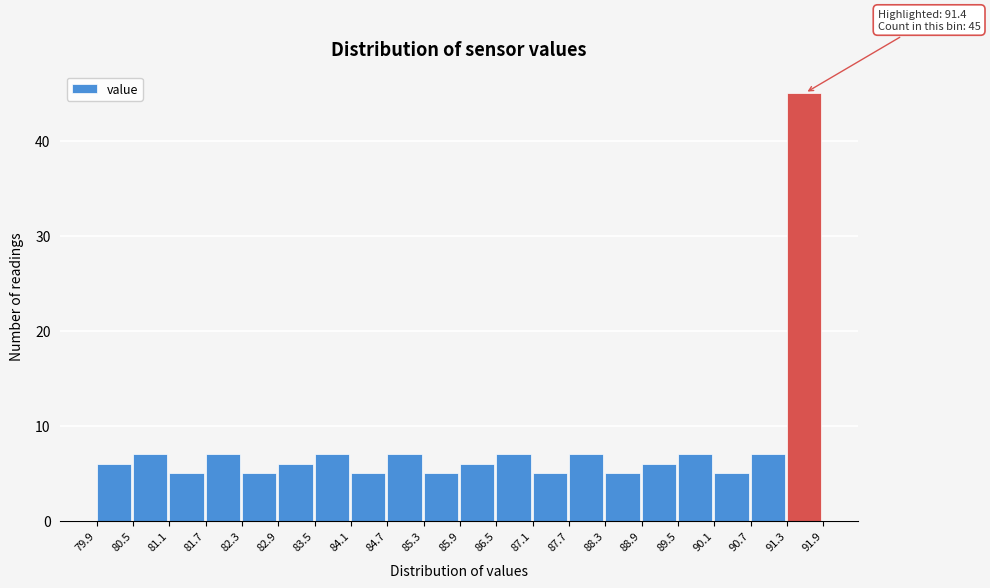

Over which range of the x-axis is the bar tallest?

91.3 to 91.9